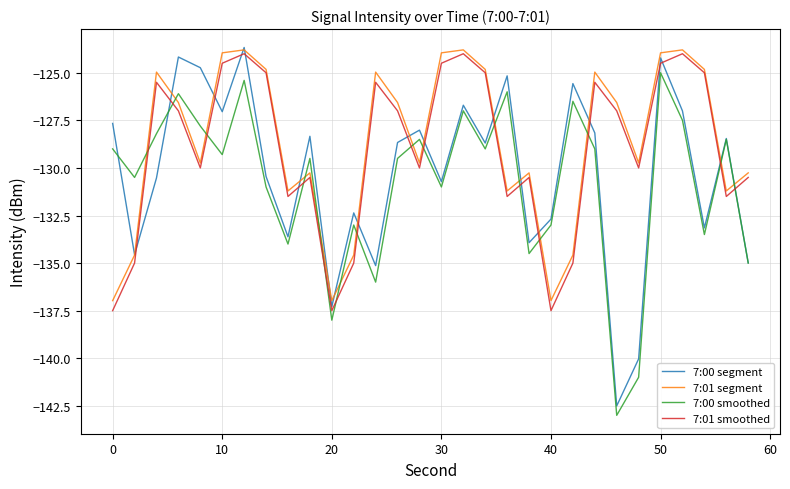

What is the maximum value shown in the chart?

-123.7